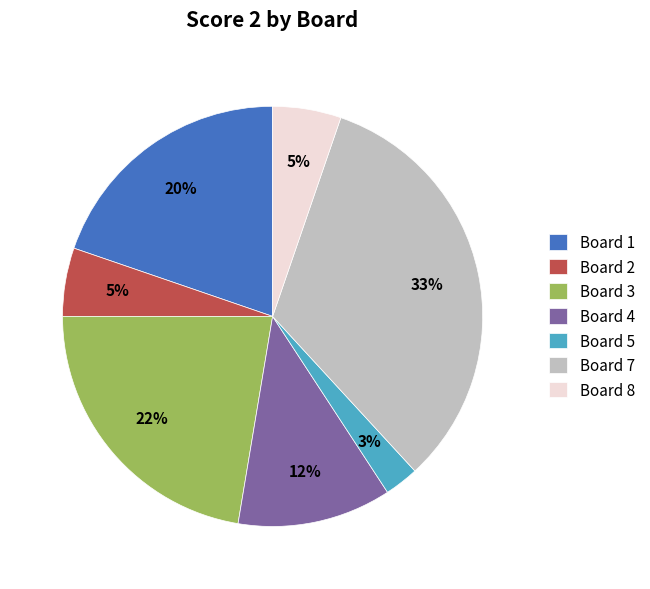

What percentage is the Board 8 slice, to the nearest percent?

5%